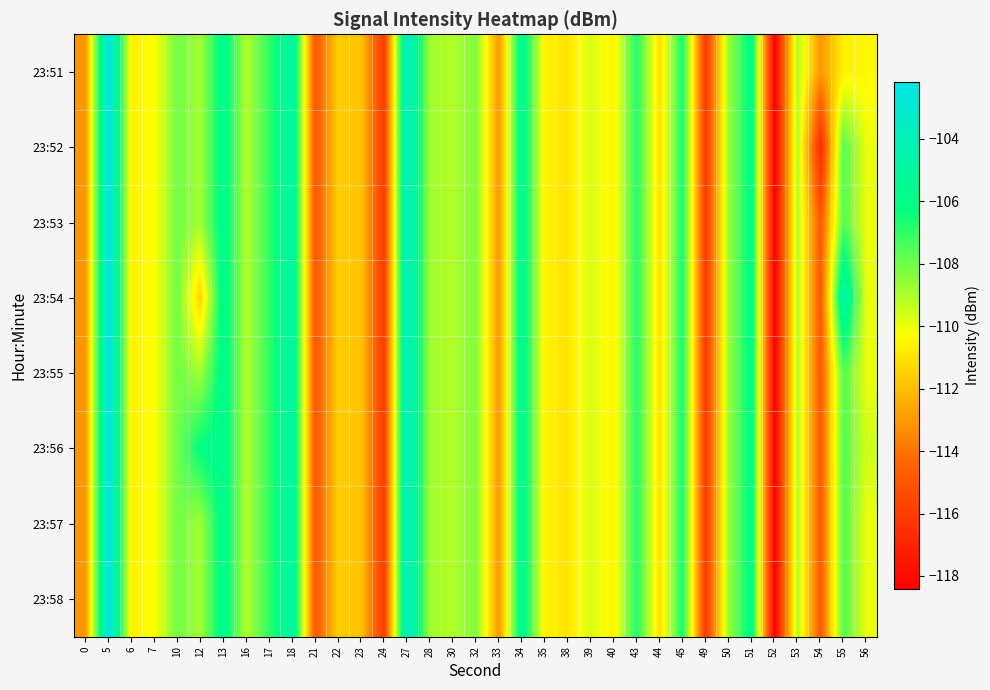

What is the minimum value shown in the chart?

-118.4